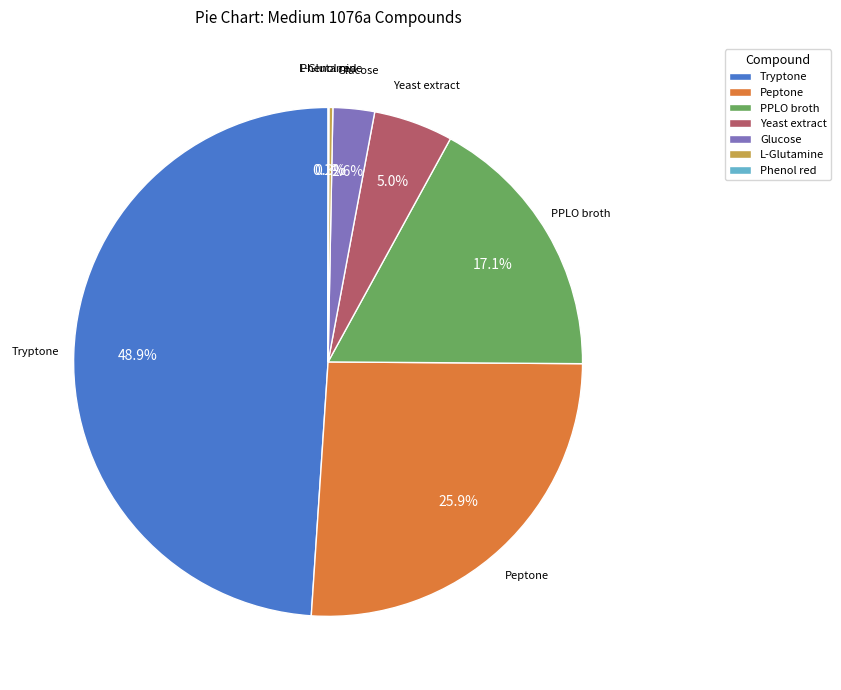

The PPLO broth slice represents 23% of the pie. True or false?

False